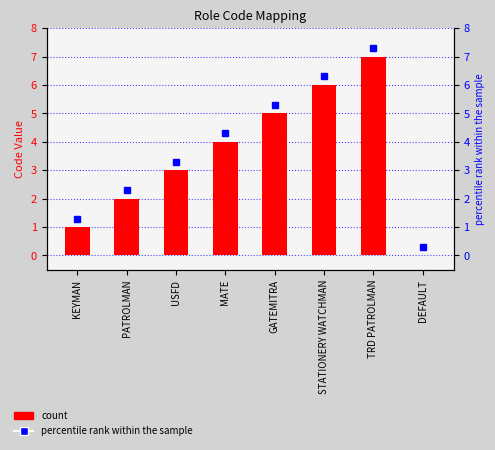

Rank the categories by value from highest to lowest.

TRD PATROLMAN, STATIONERY WATCHMAN, GATEMITRA, MATE, USFD, PATROLMAN, KEYMAN, DEFAULT